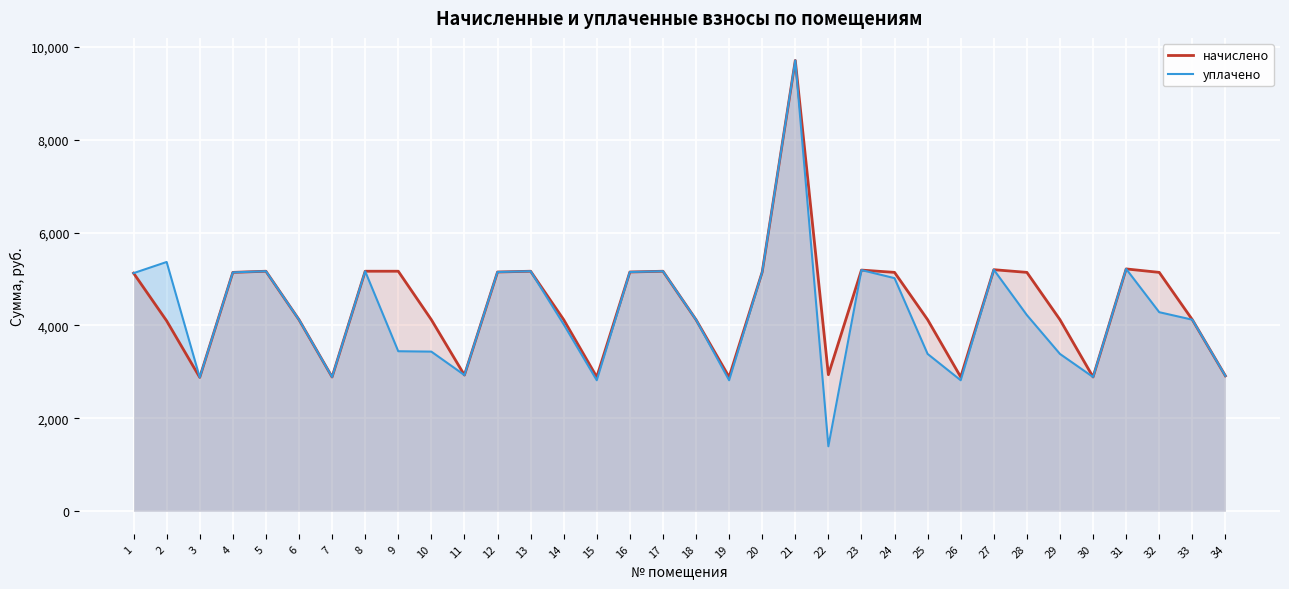

What is the maximum value shown in the chart?

9704.2